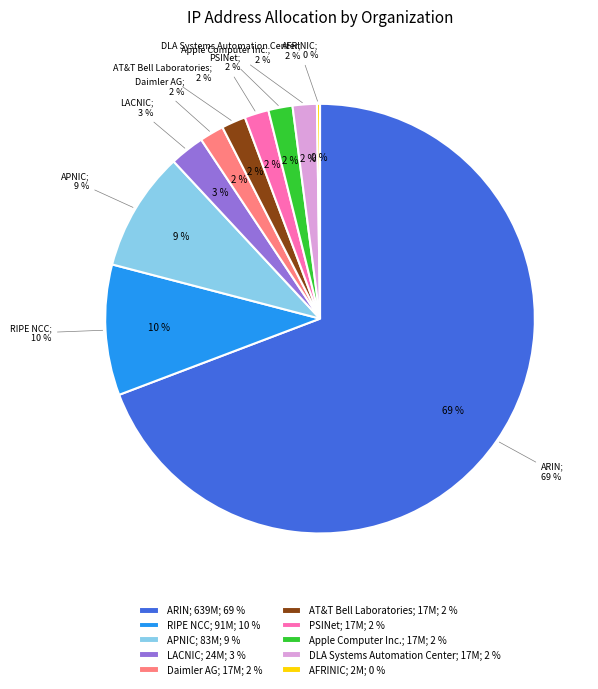

Is the sum of LACNIC and Apple Computer Inc. greater than half?

No